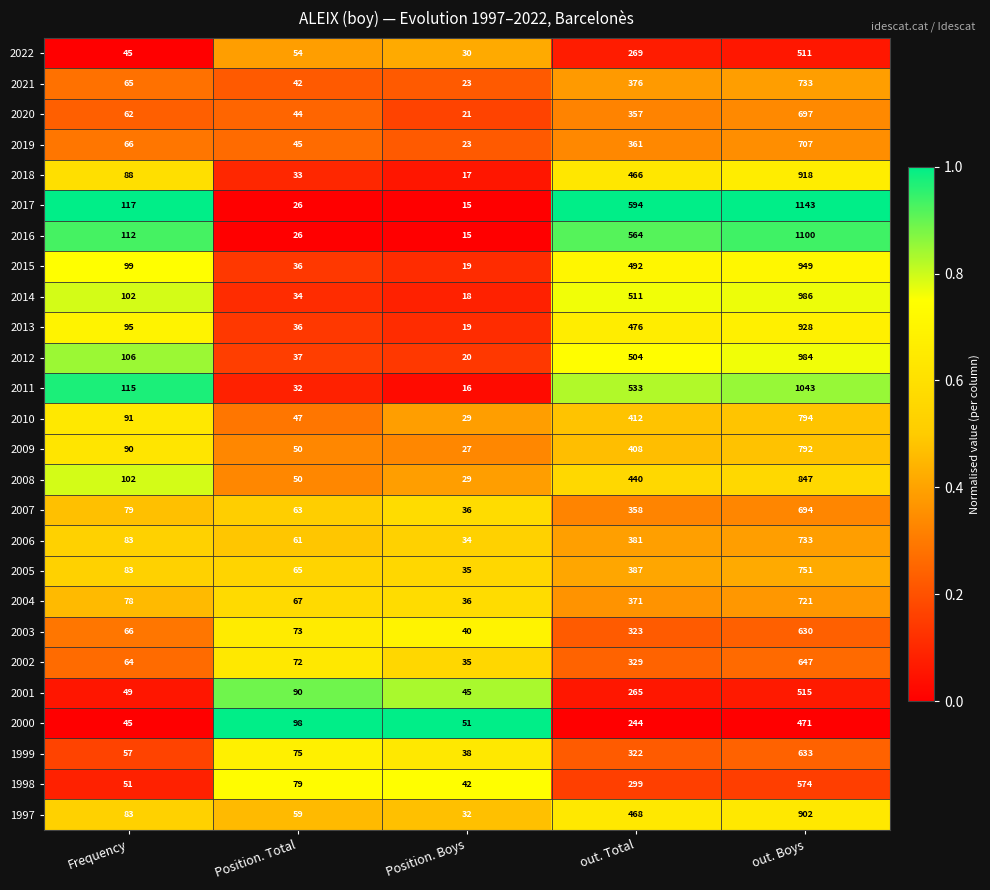

Is it true that 2010 equals 7 at Position. Boys?

False